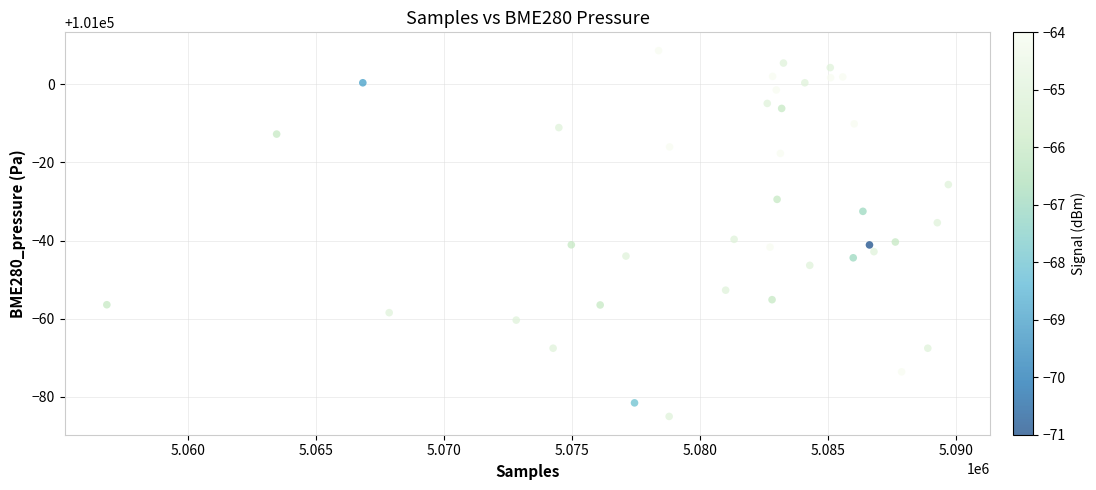

What is the range of X values (max minus min)?

32900.0